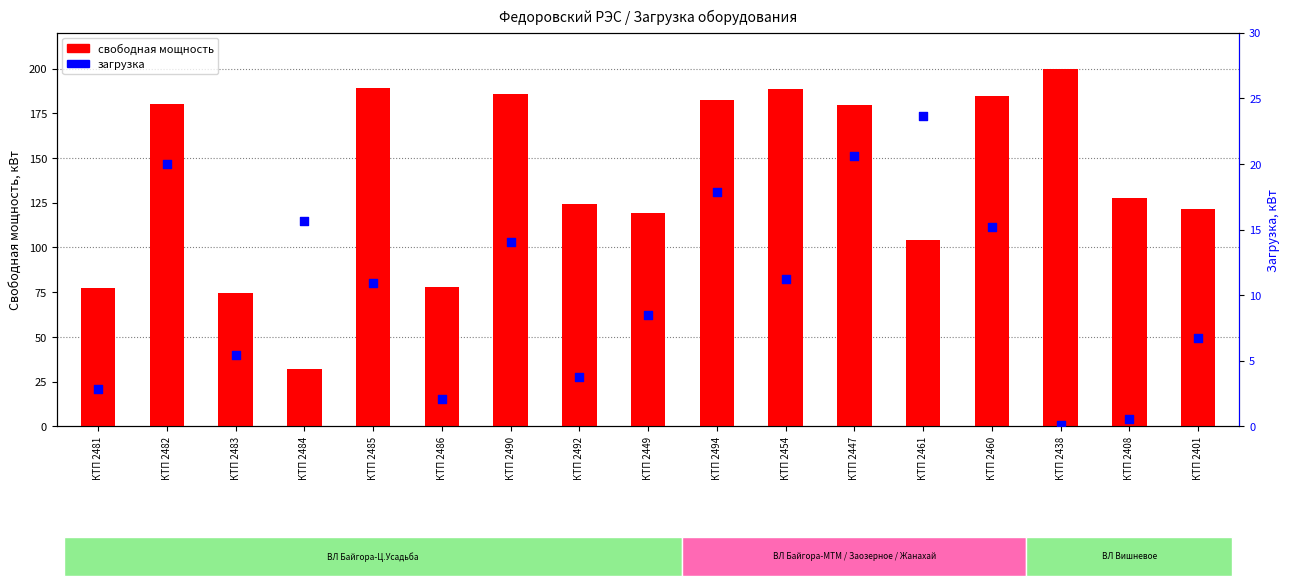

What is the total value across all series at КТП 2492?

128.0